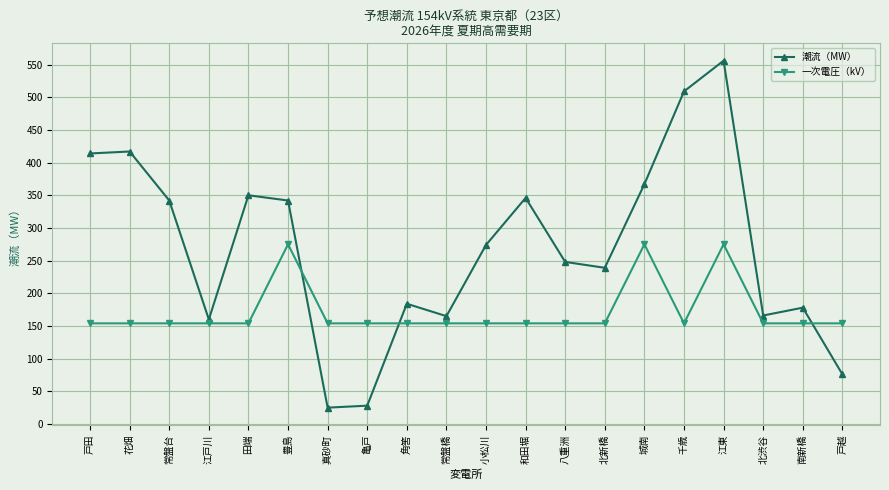

Is the value of 一次電圧（kV） at 八重洲 greater than the value of 潮流（MW） at 北渋谷?

No